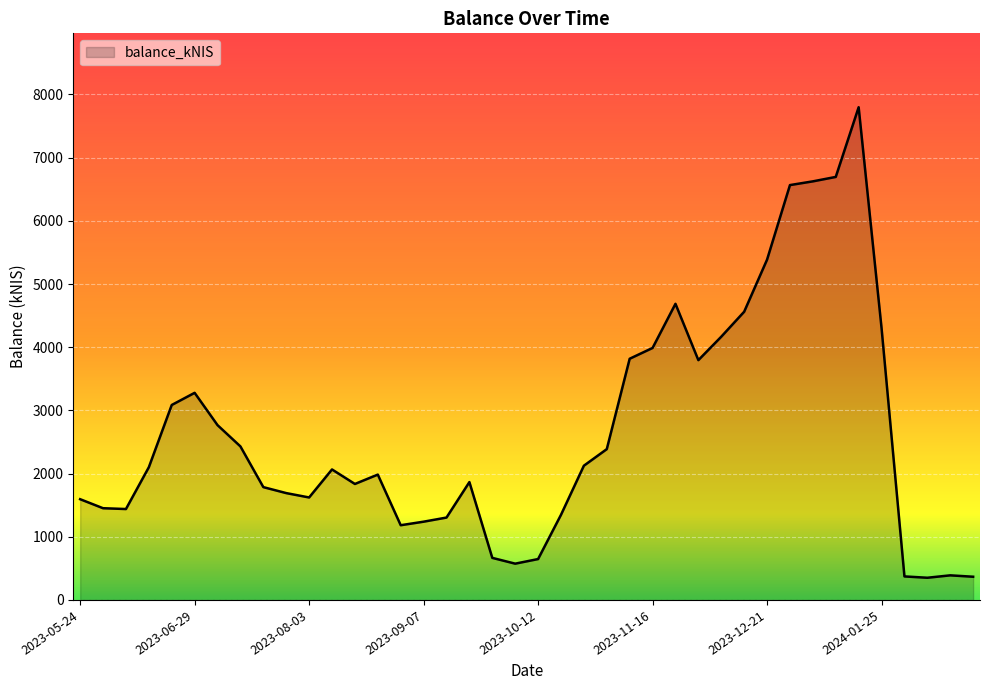

What is the greatest value displayed?

7798.2